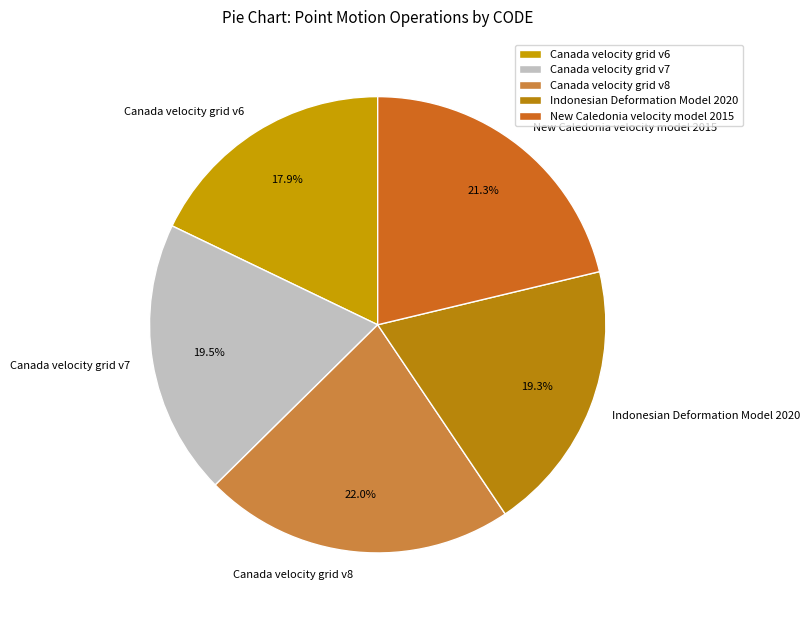

To the nearest percent, what is the difference between the Canada velocity grid v8 and New Caledonia velocity model 2015 slice percentages?

1%